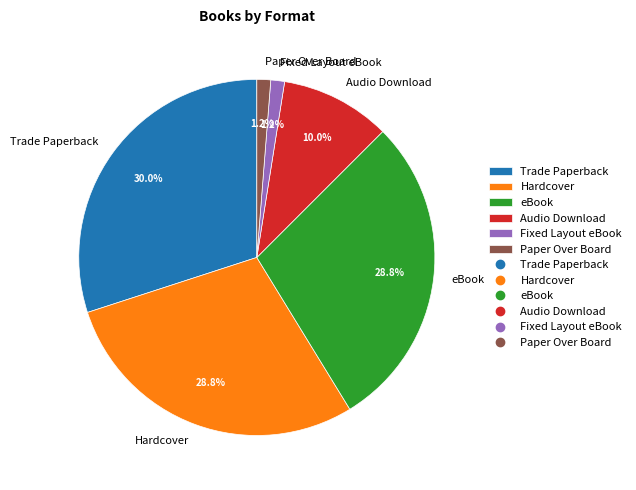

What is the total percentage of Paper Over Board and eBook?

30.0%